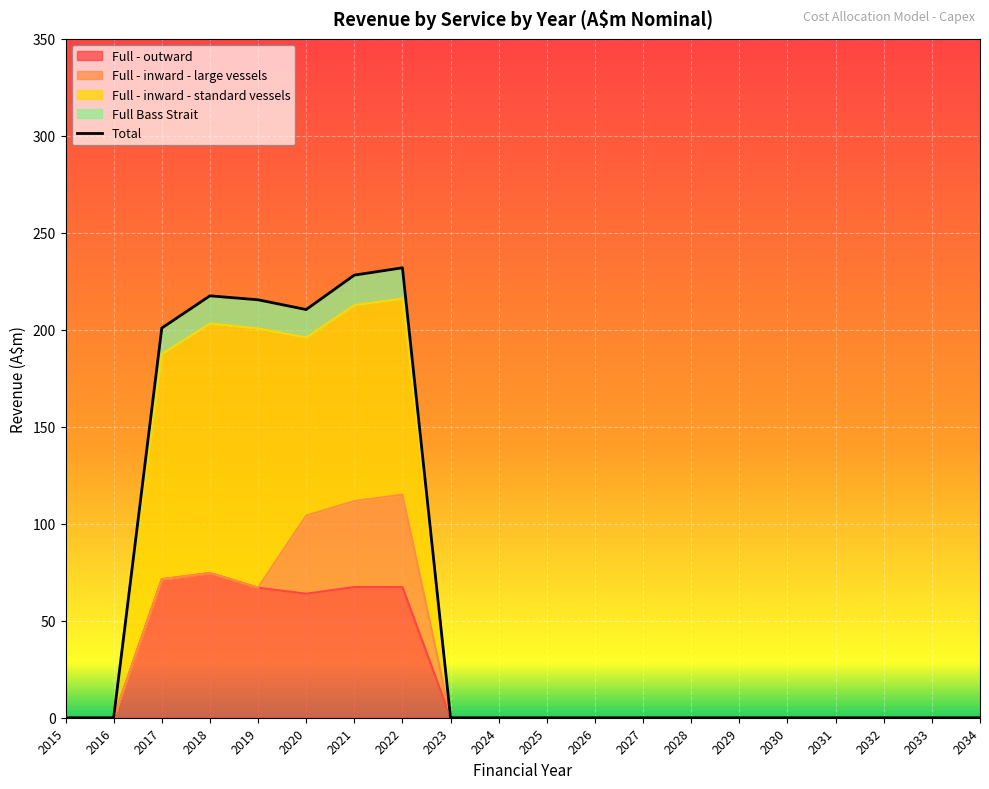

What is the highest value of the Full - outward series?

74.6